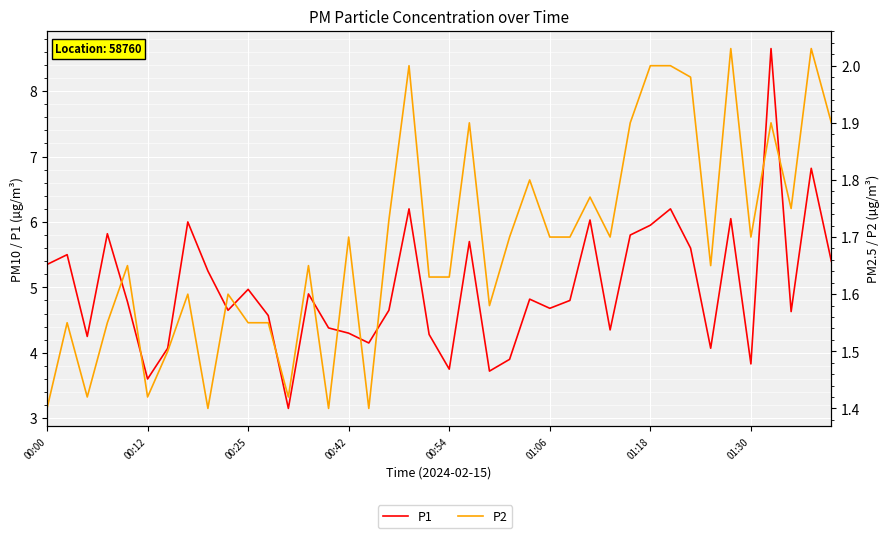

How many lines are shown in the chart?

2